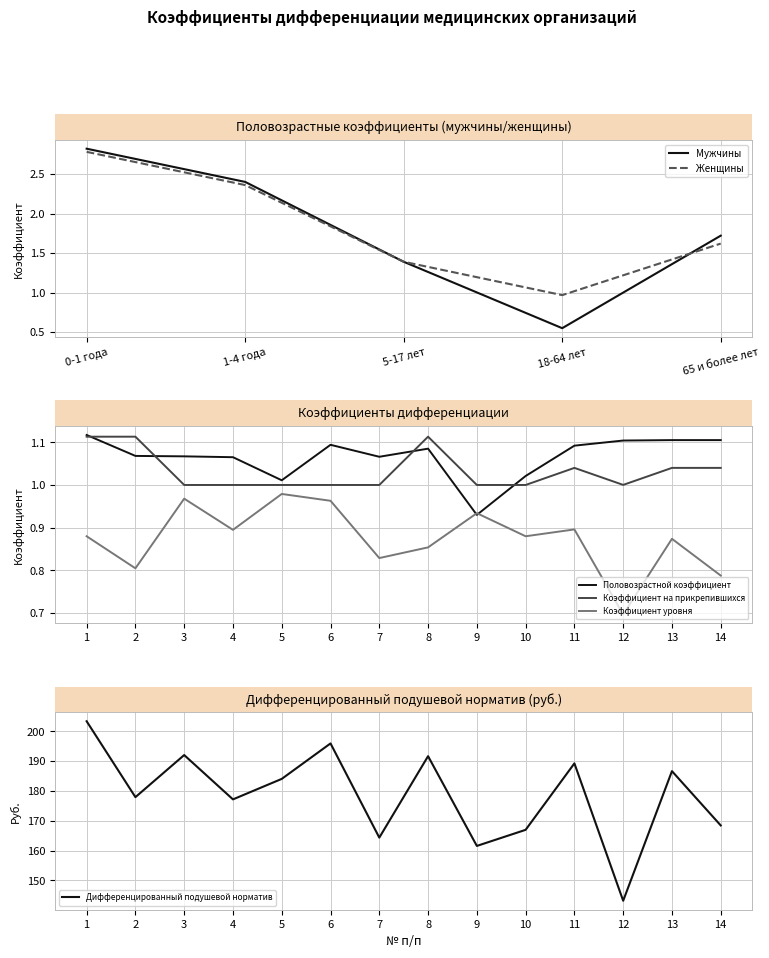

Rank the series by their maximum value, from highest to lowest.

Половозрастной коэффициент, Коэффициент на прикрепившихся, Коэффициент уровня